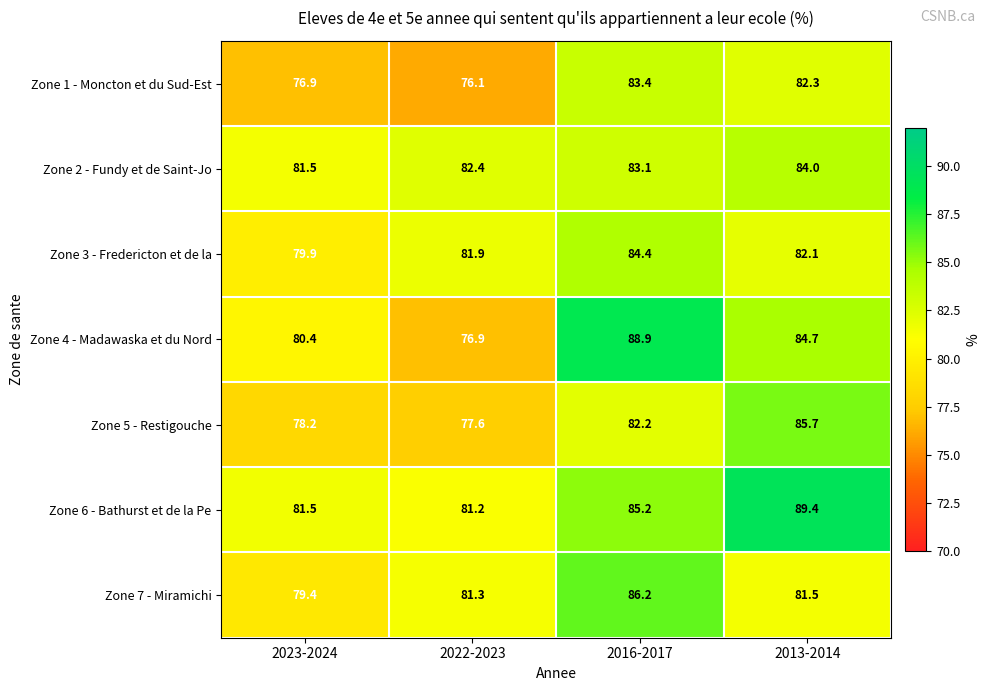

What is the difference between the Zone 1 - Moncton et du Sud-Est values at 2022-2023 and 2016-2017?

7.3